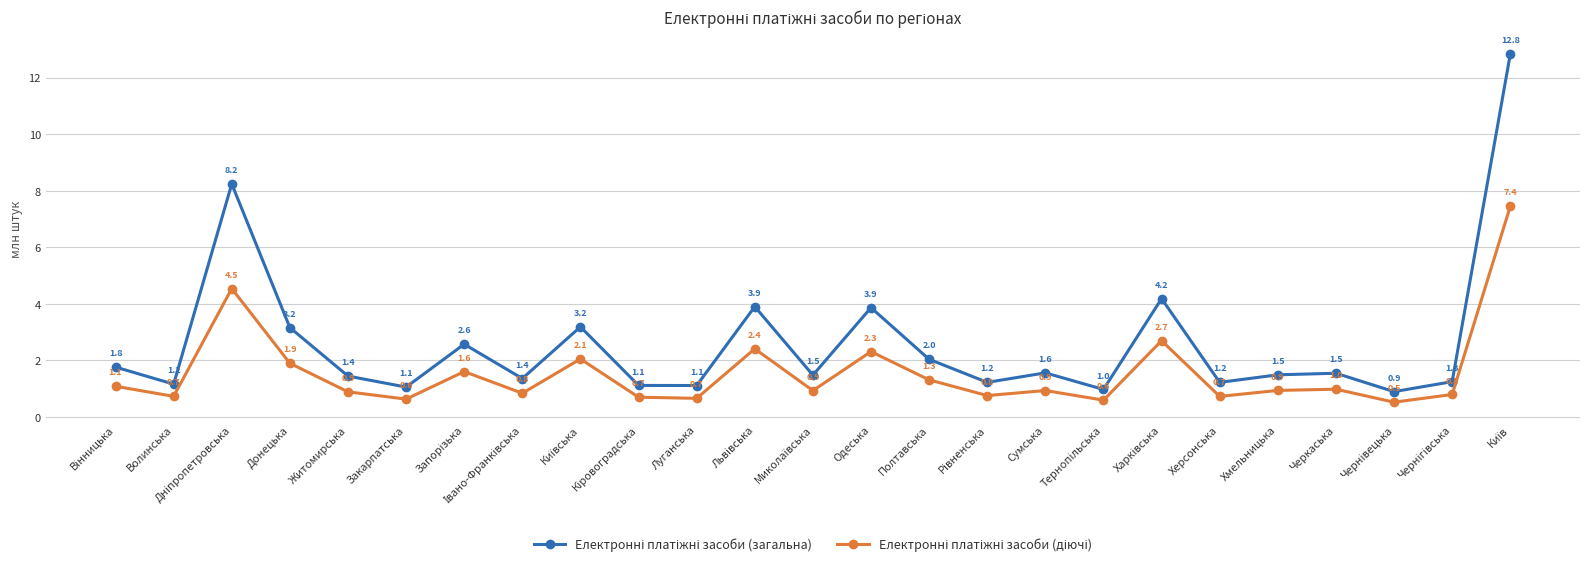

What is the label of the 9th point from the right?

Сумська